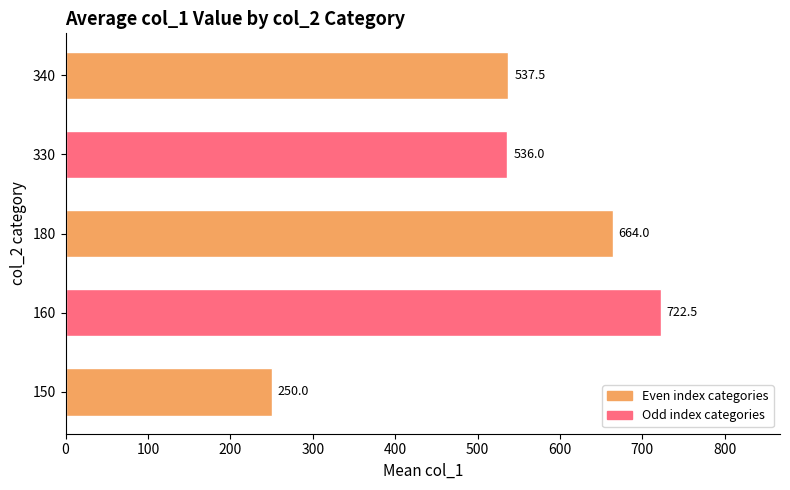

What is the sum of the values at 160 and 150?

972.5